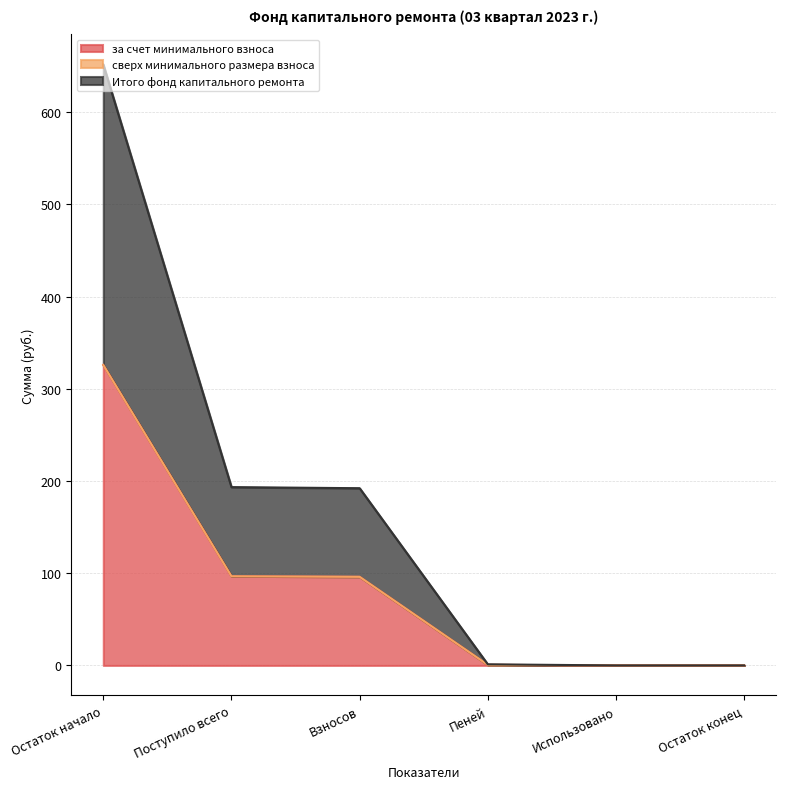

How many lines are shown in the chart?

3